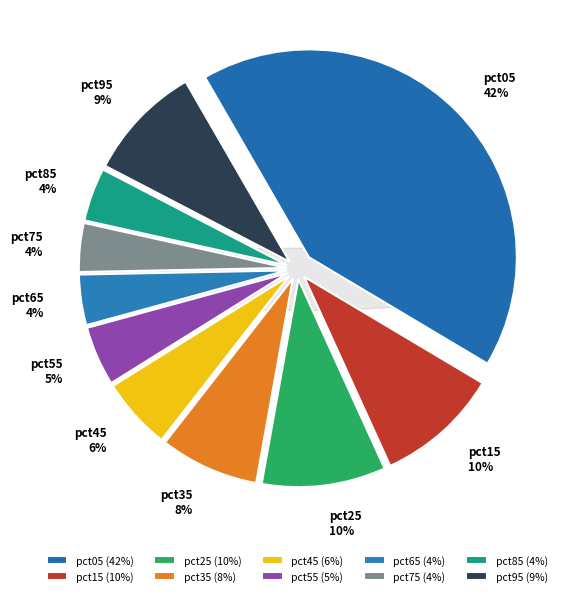

To the nearest percent, what is the combined percentage of pct75 and pct55?

8%